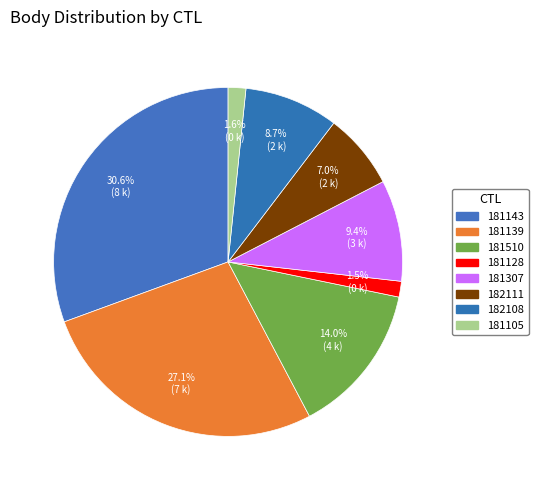

Is it true that 181139 is 16% of the pie?

False